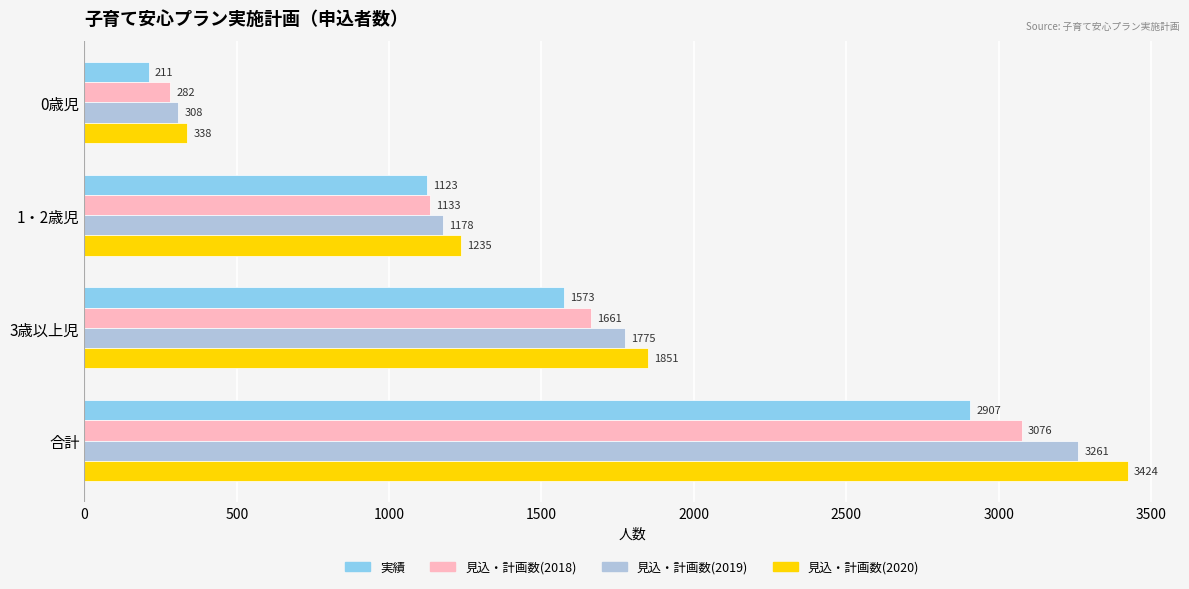

What is the average value of the 実績 series?

1454